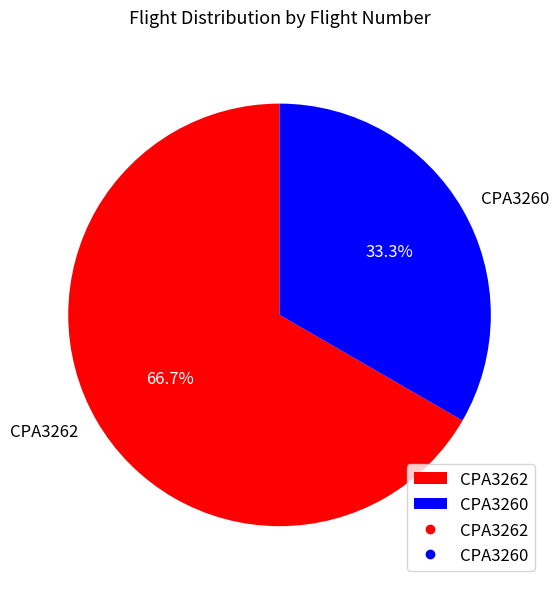

To the nearest percent, what portion does CPA3262 represent?

67%